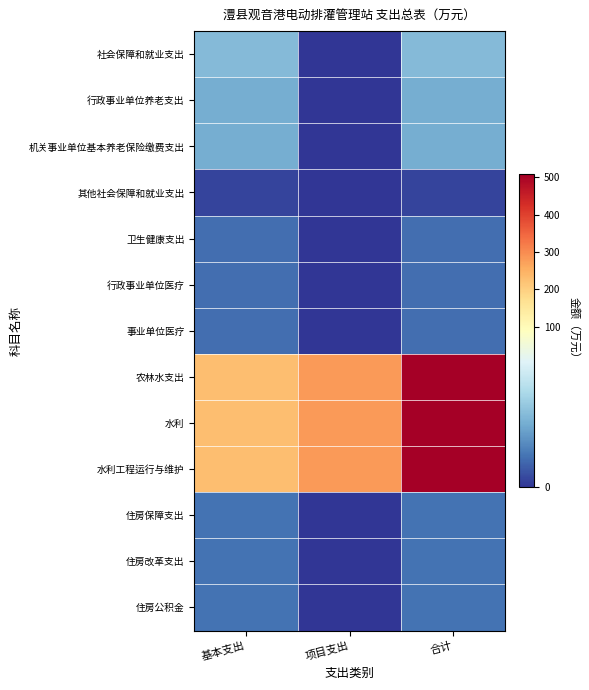

Reading left to right, transcribe all the data shown in this chart.

社会保障和就业支出: 基本支出=41.3	项目支出=0.0	合计=41.3
行政事业单位养老支出: 基本支出=36.9	项目支出=0.0	合计=36.9
机关事业单位基本养老保险缴费支出: 基本支出=36.9	项目支出=0.0	合计=36.9
其他社会保障和就业支出: 基本支出=4.5	项目支出=0.0	合计=4.5
卫生健康支出: 基本支出=16.7	项目支出=0.0	合计=16.7
行政事业单位医疗: 基本支出=16.7	项目支出=0.0	合计=16.7
事业单位医疗: 基本支出=16.7	项目支出=0.0	合计=16.7
农林水支出: 基本支出=228.6	项目支出=279.0	合计=507.6
水利: 基本支出=228.6	项目支出=279.0	合计=507.6
水利工程运行与维护: 基本支出=228.6	项目支出=279.0	合计=507.6
住房保障支出: 基本支出=17.7	项目支出=0.0	合计=17.7
住房改革支出: 基本支出=17.7	项目支出=0.0	合计=17.7
住房公积金: 基本支出=17.7	项目支出=0.0	合计=17.7